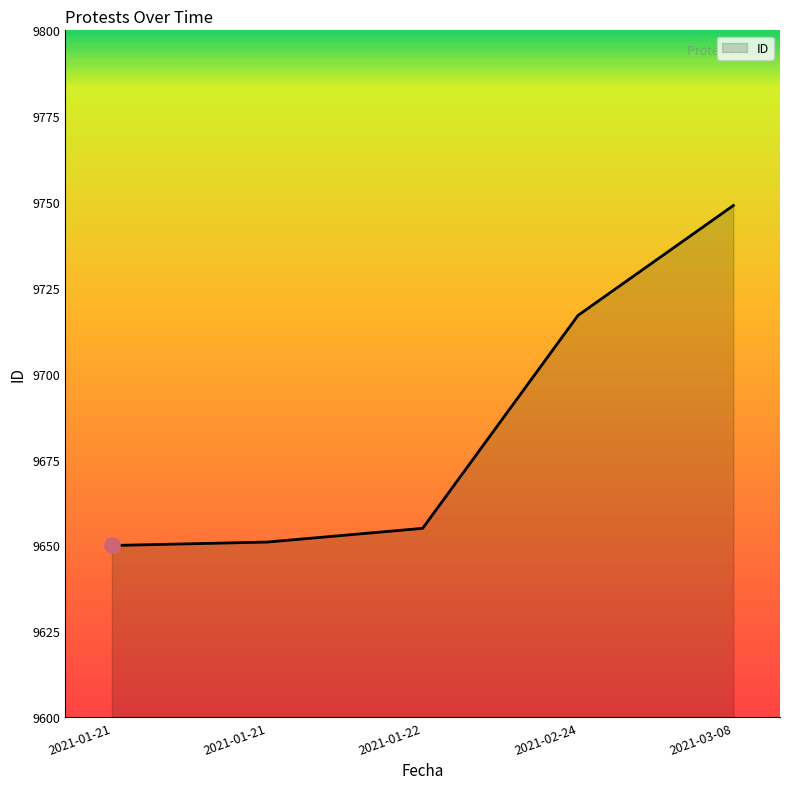

Approximately how many times larger is the value at 2021-02-24 compared to 2021-01-21?

1.0